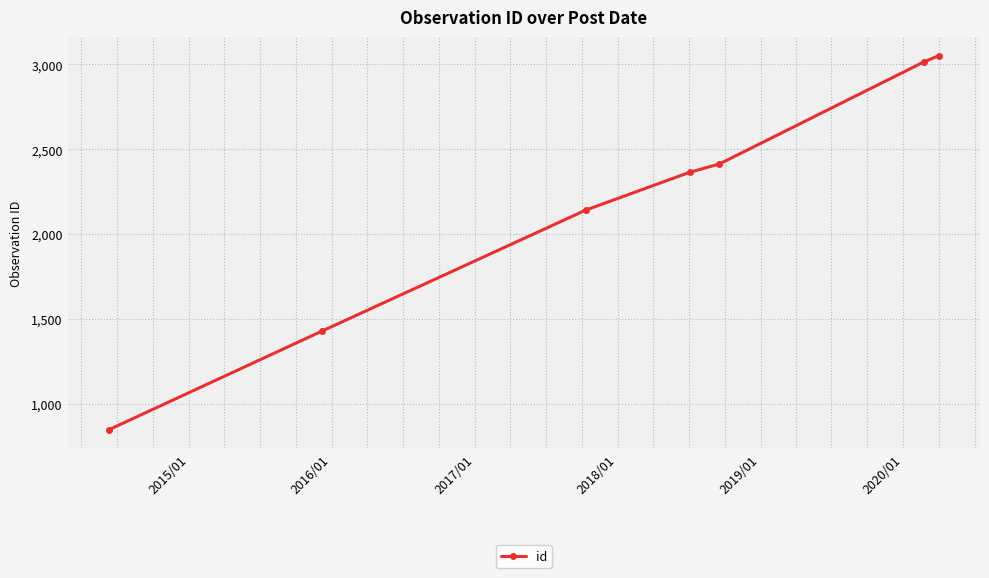

What is the value of the 2nd point from the left?

1430